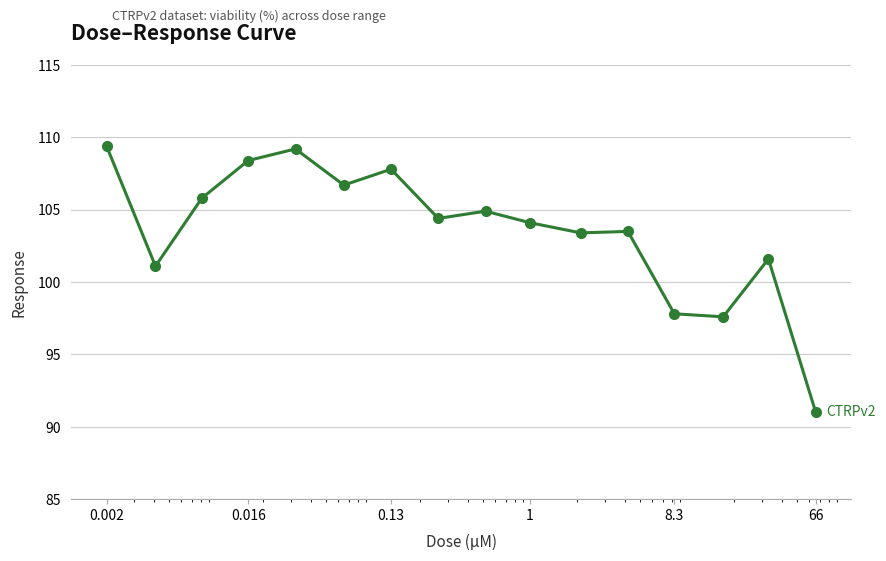

What is the minimum value shown in the chart?

91.0